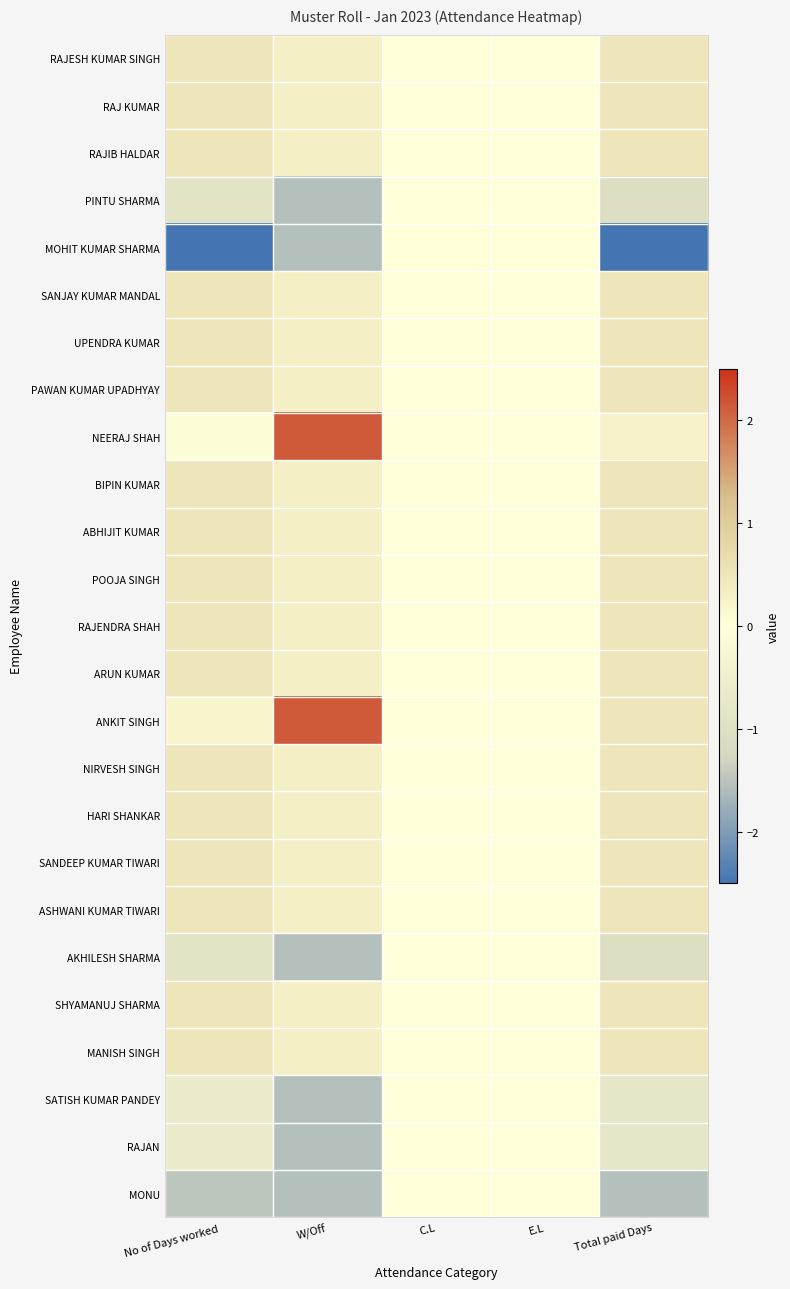

Which label corresponds to the smallest value in the chart?

No of Days worked